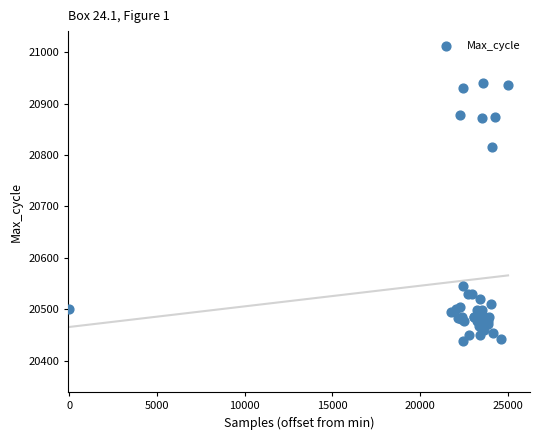

What Y value in the scatter plot is closest to 20690?

20816